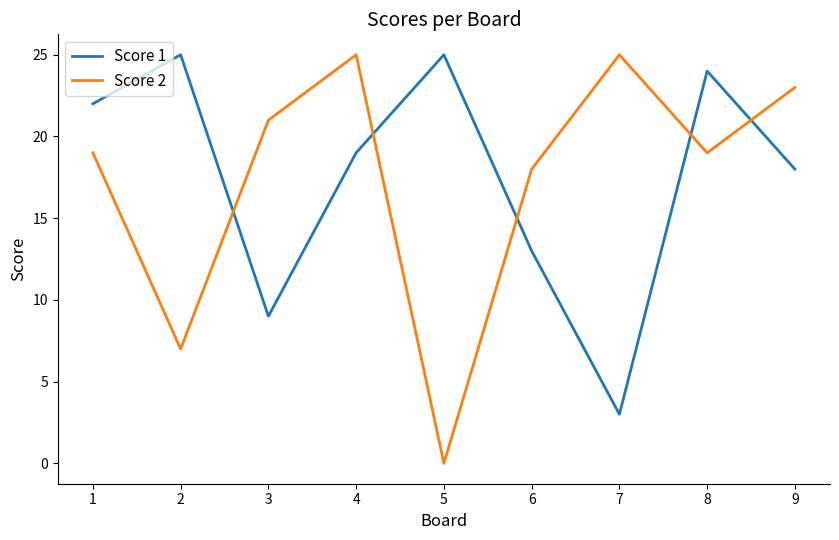

Is the value of Score 2 at 1 greater than the value of Score 1 at 2?

No